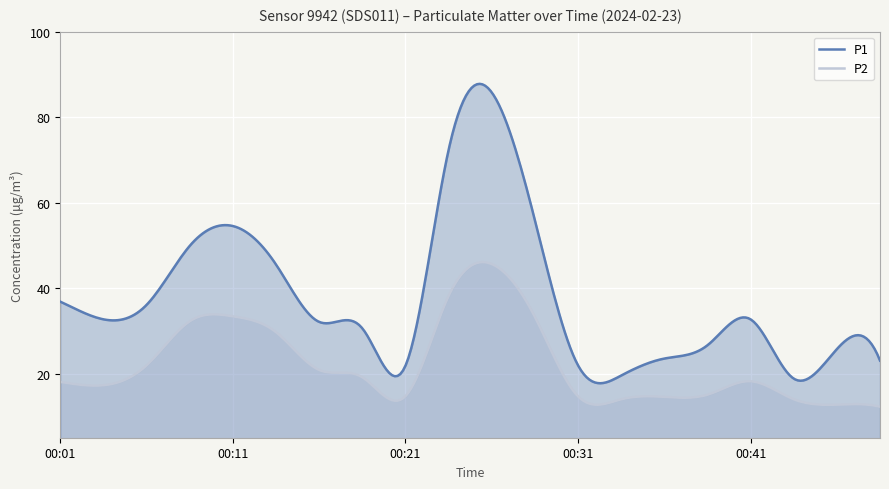

True or false: P2 and P1 intersect in this chart.

False